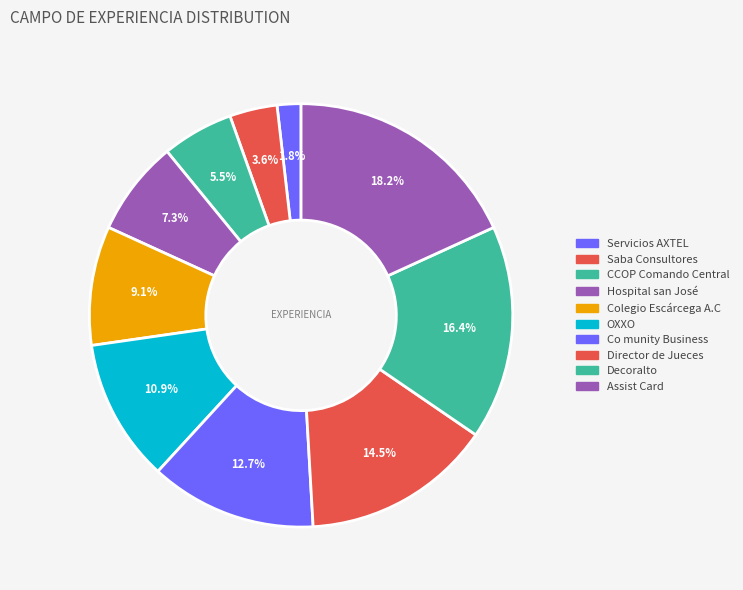

True or false: Co munity Business accounts for 1% of the total.

False